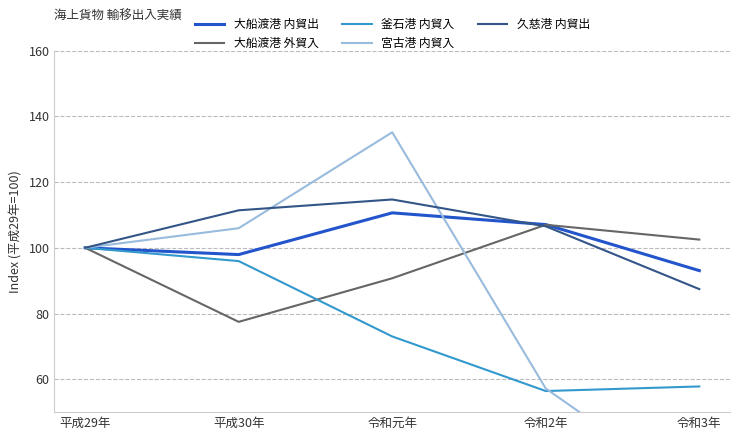

What is the sum of all 大船渡港 内貿出 values?

508.7